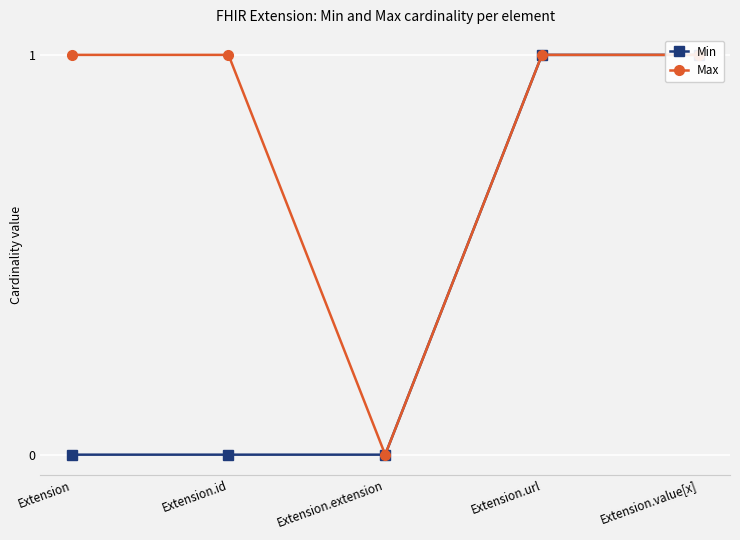

Is the value of Min at Extension.id greater than the value of Max at Extension.url?

No